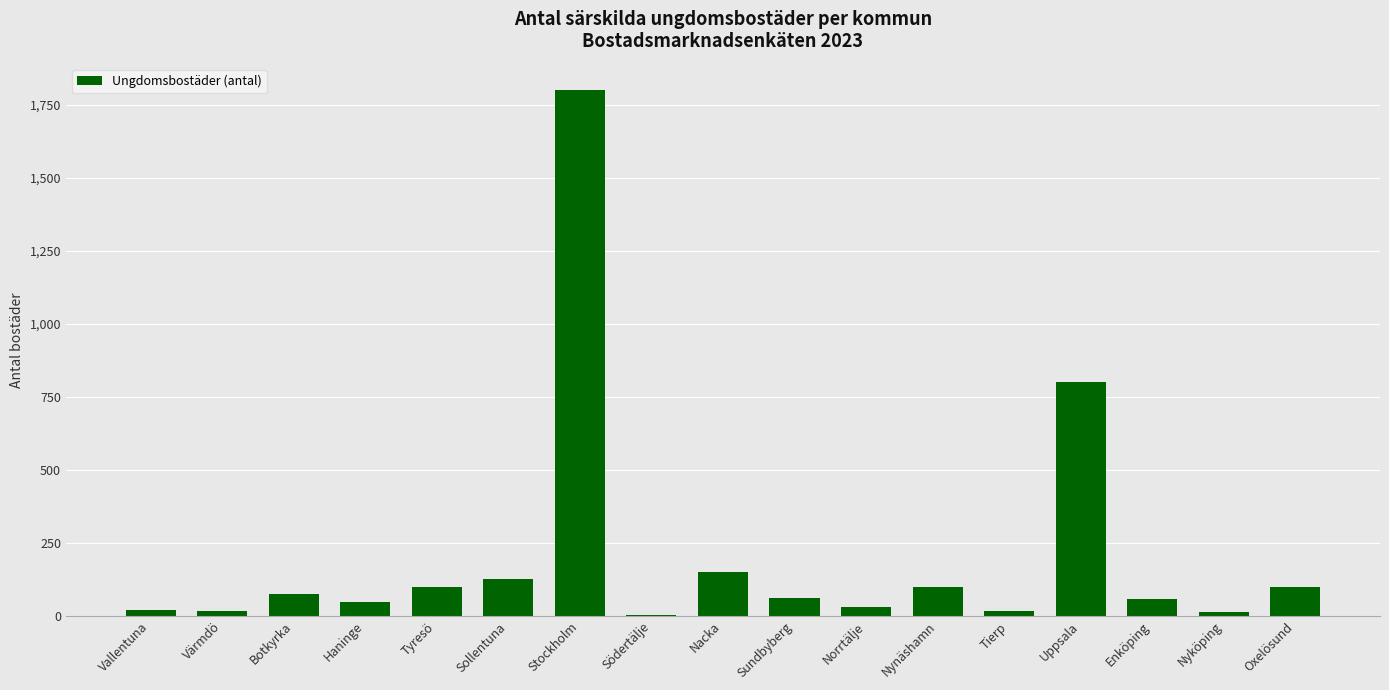

The value at Tyresö is 100. True or false?

True